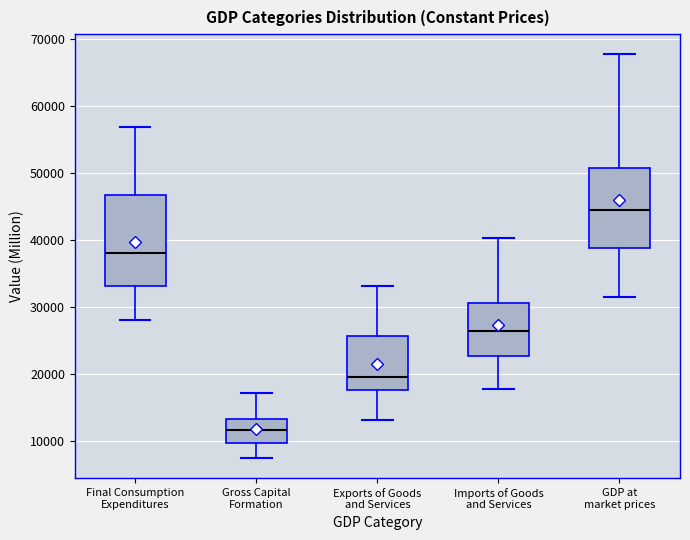

Which box's median line is the lowest?

Gross Capital Formation